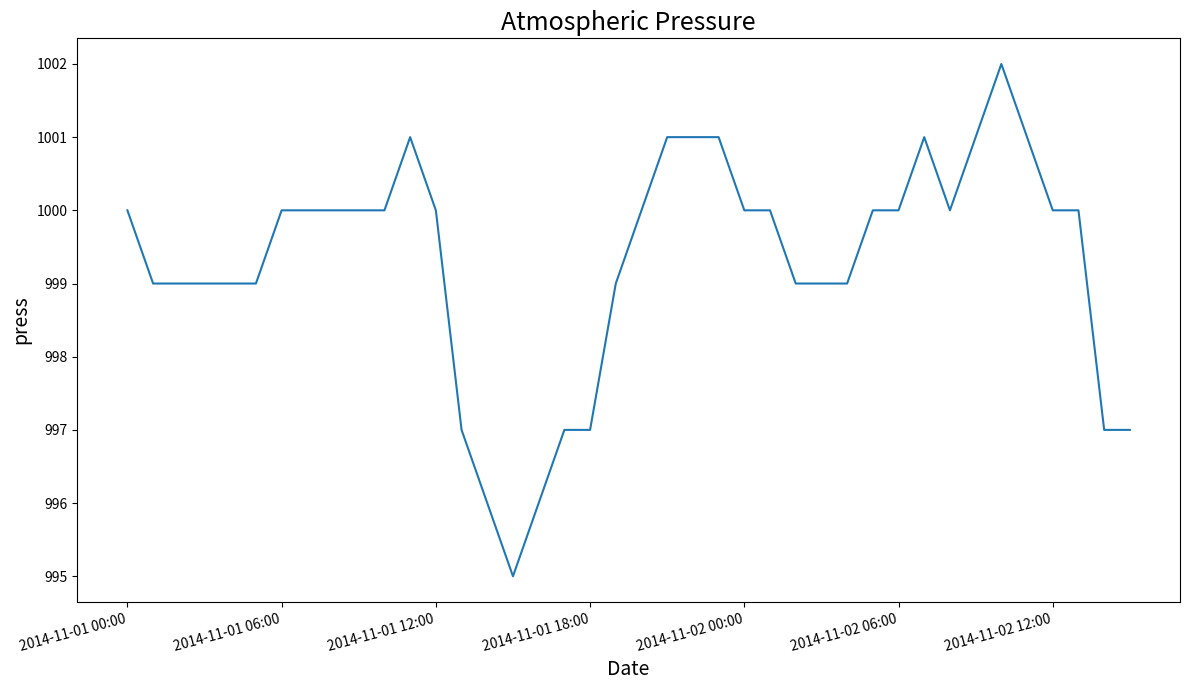

What is the difference between the maximum and minimum values?

7